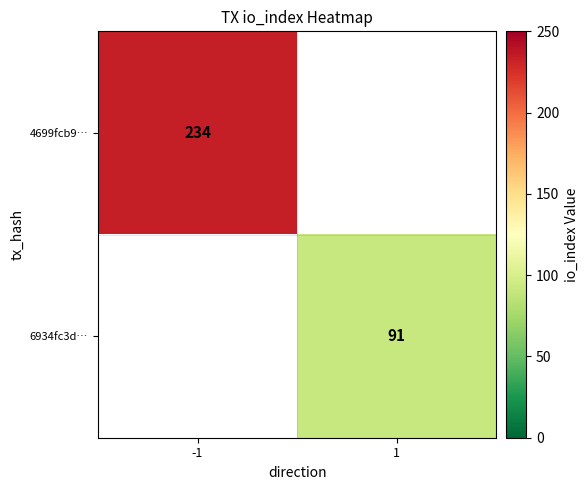

True or false: 4699fcb9… has a value of 234 at -1.

True